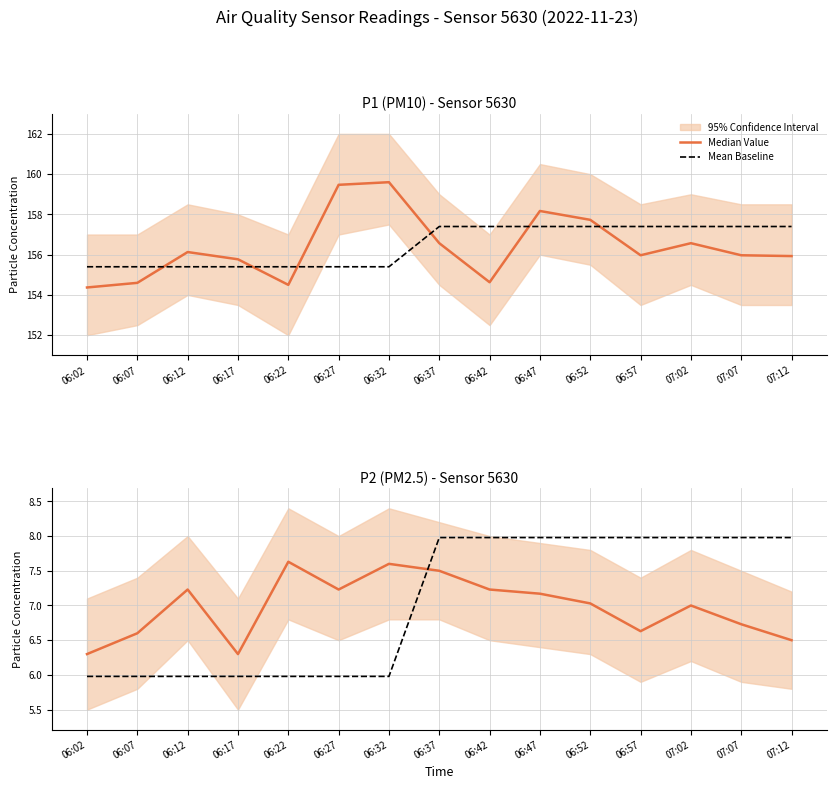

How many values in the Mean Baseline series are below 7?

7